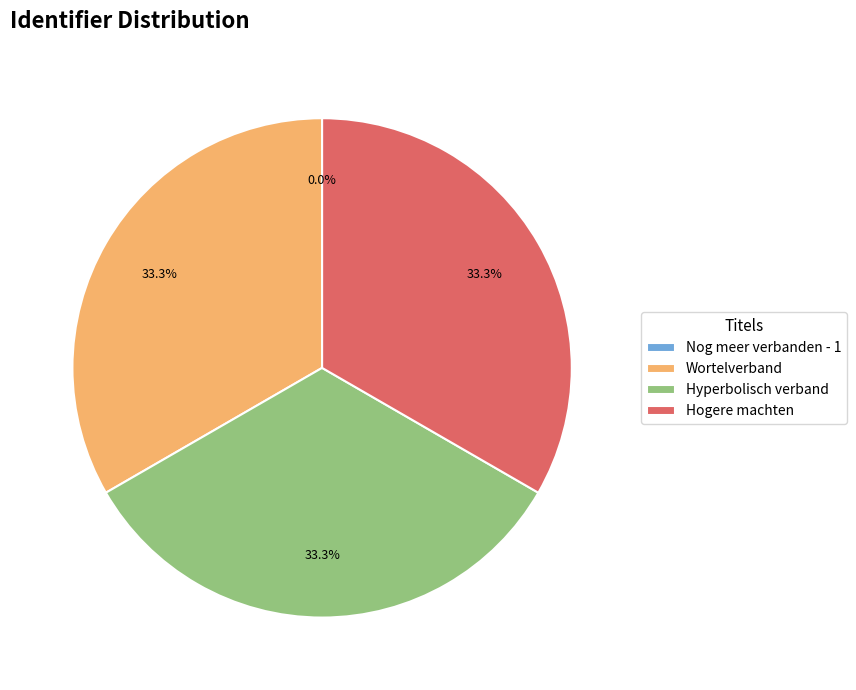

Do Wortelverband and Hogere machten together represent more than half of the pie?

Yes